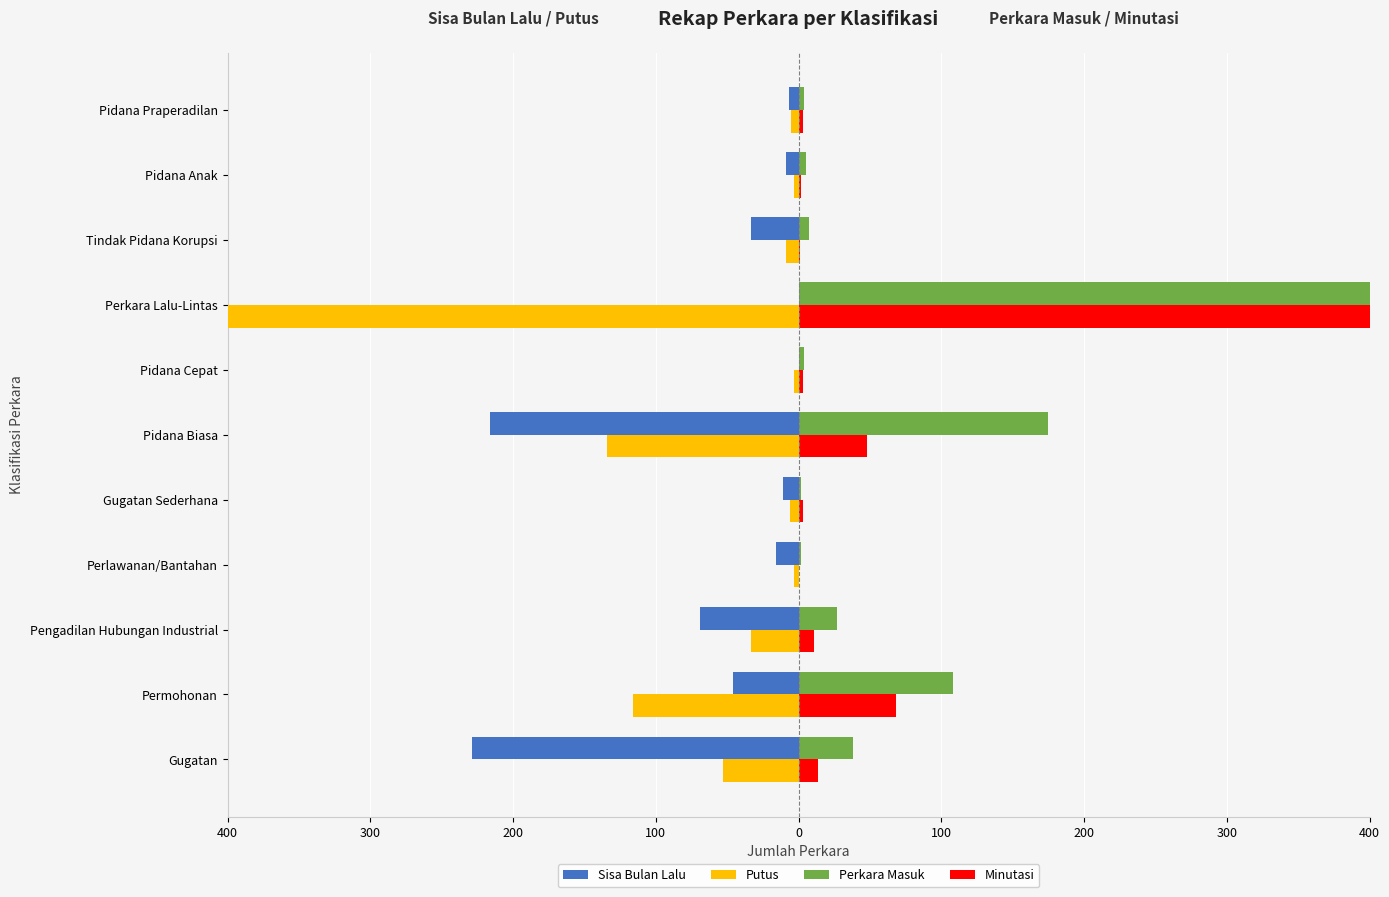

Between Gugatan and Pidana Praperadilan, which series saw the biggest shift?

Sisa Bulan Lalu